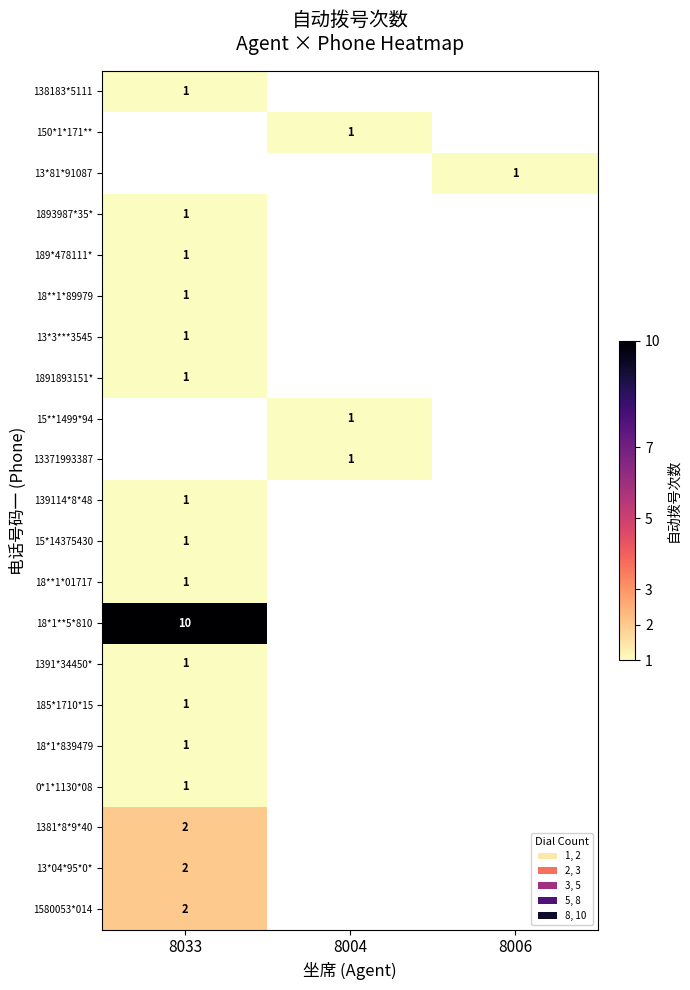

Is it true that 138183*5111 equals 2 at 8033?

False